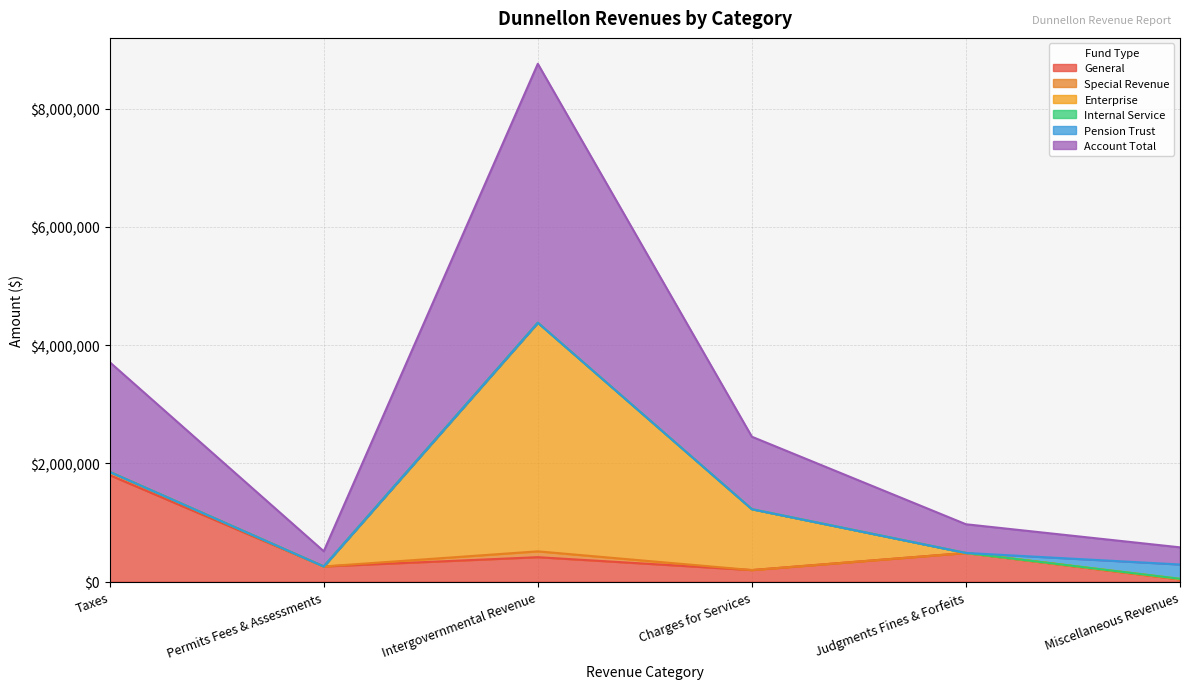

True or false: Enterprise has more than 2 points higher than both neighbors.

False